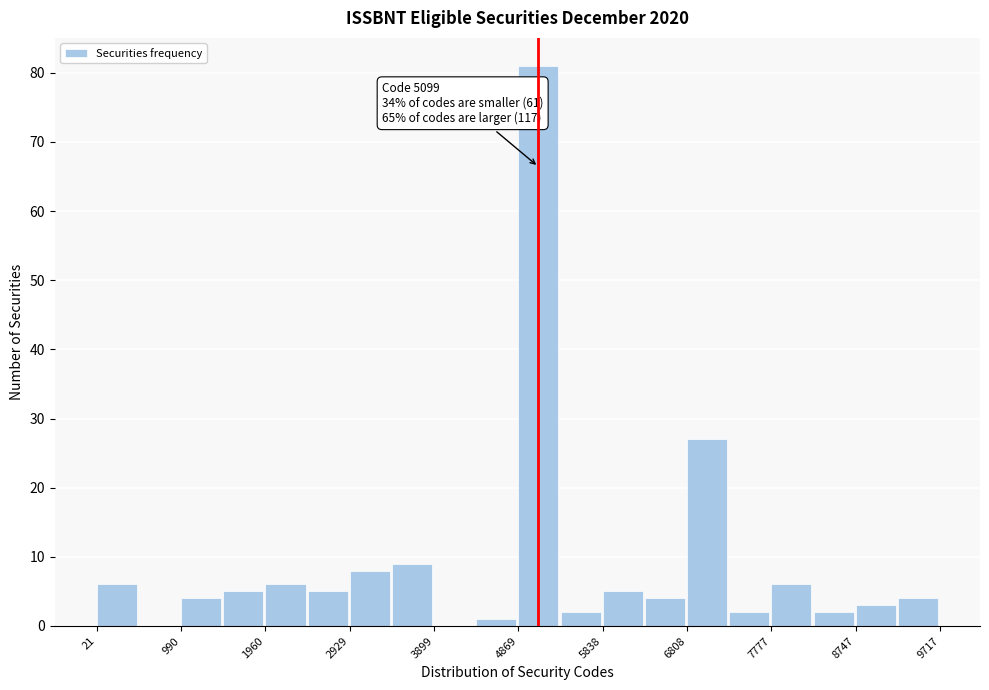

Which range on the x-axis has the tallest bar?

4900 to 5400